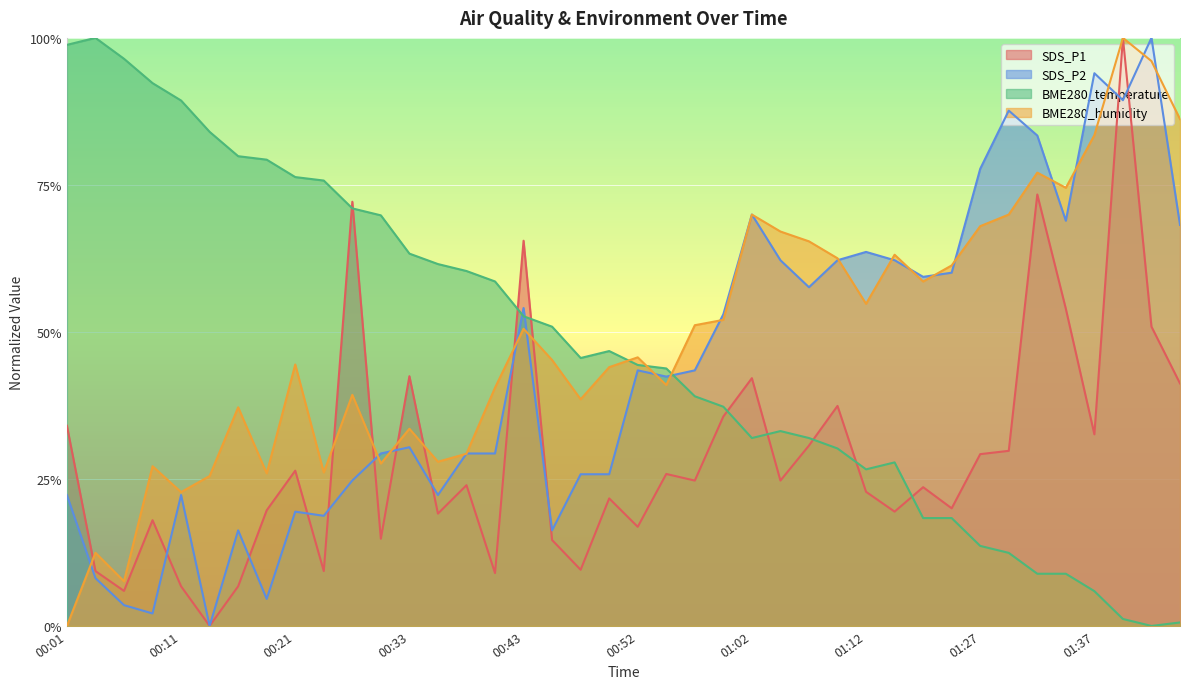

What is the greatest value displayed?

1.0